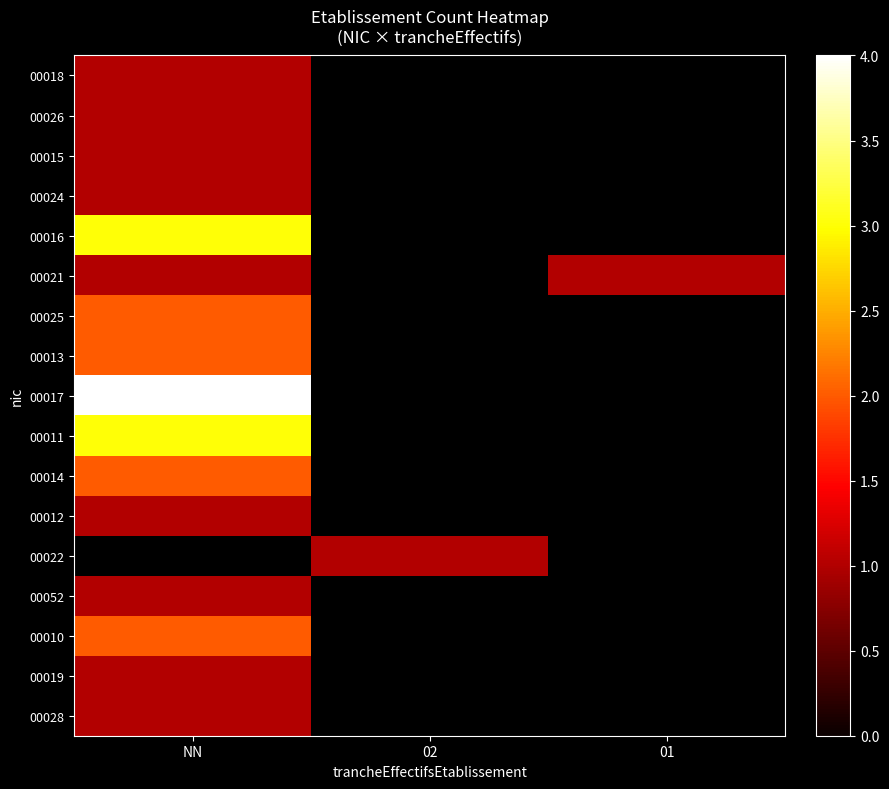

Is it true that 00028 equals 0.5 at NN?

False